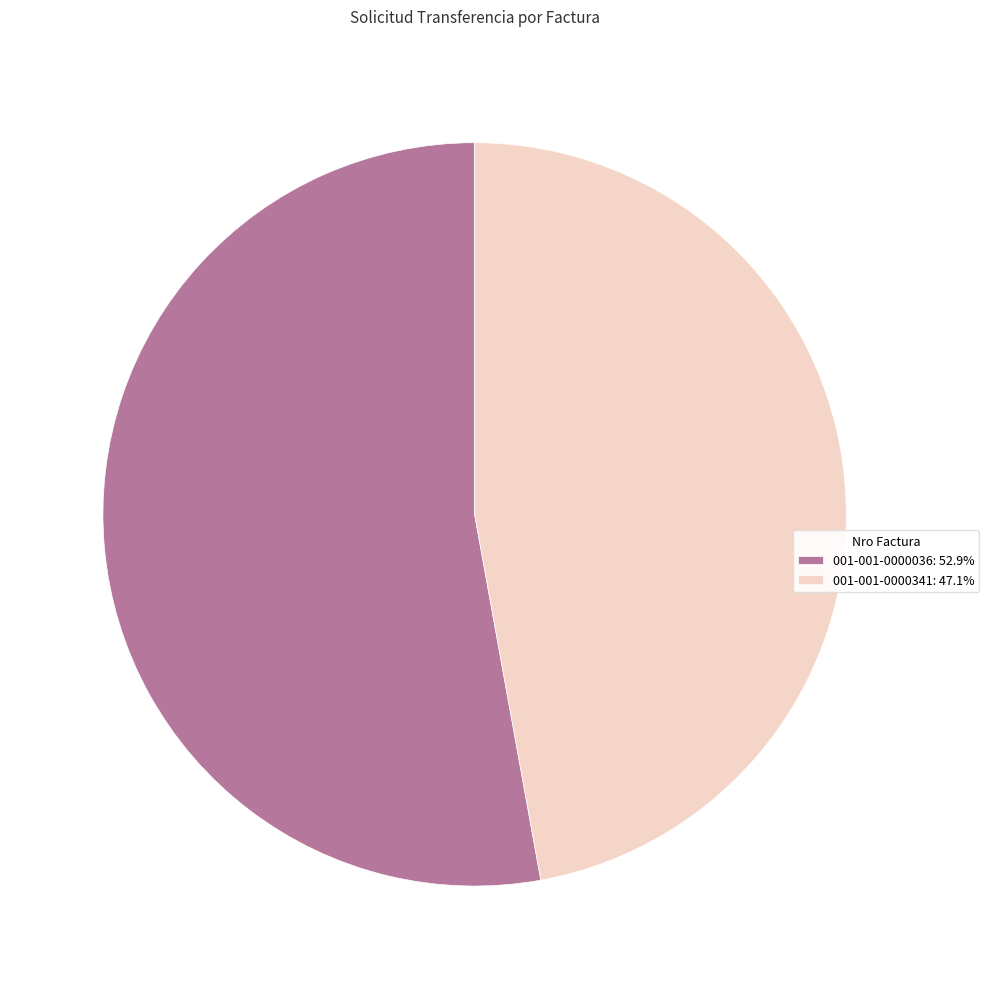

Approximately how many times larger is the value at 001-001-0000036: 52.9% compared to 001-001-0000341: 47.1%?

1.1